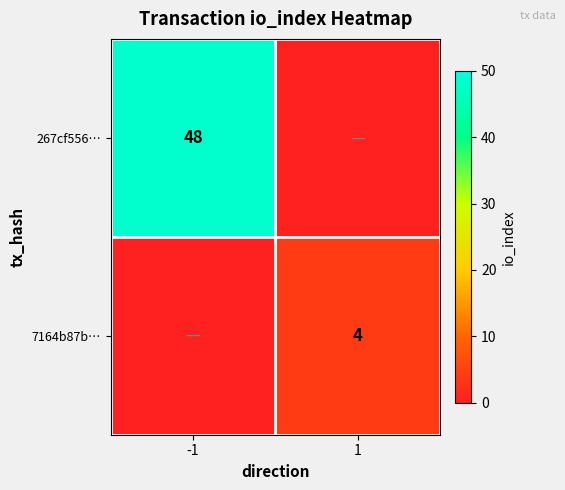

What is the spread (max minus min) of values at 1?

4